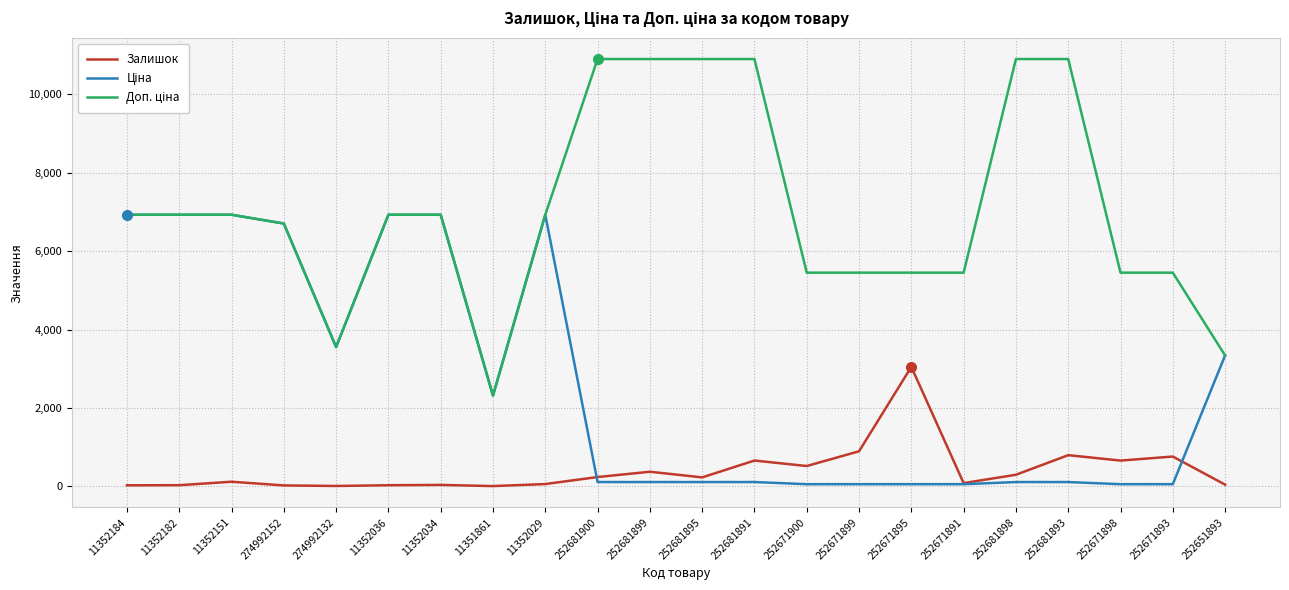

Which category has the highest value across all series?

252681900